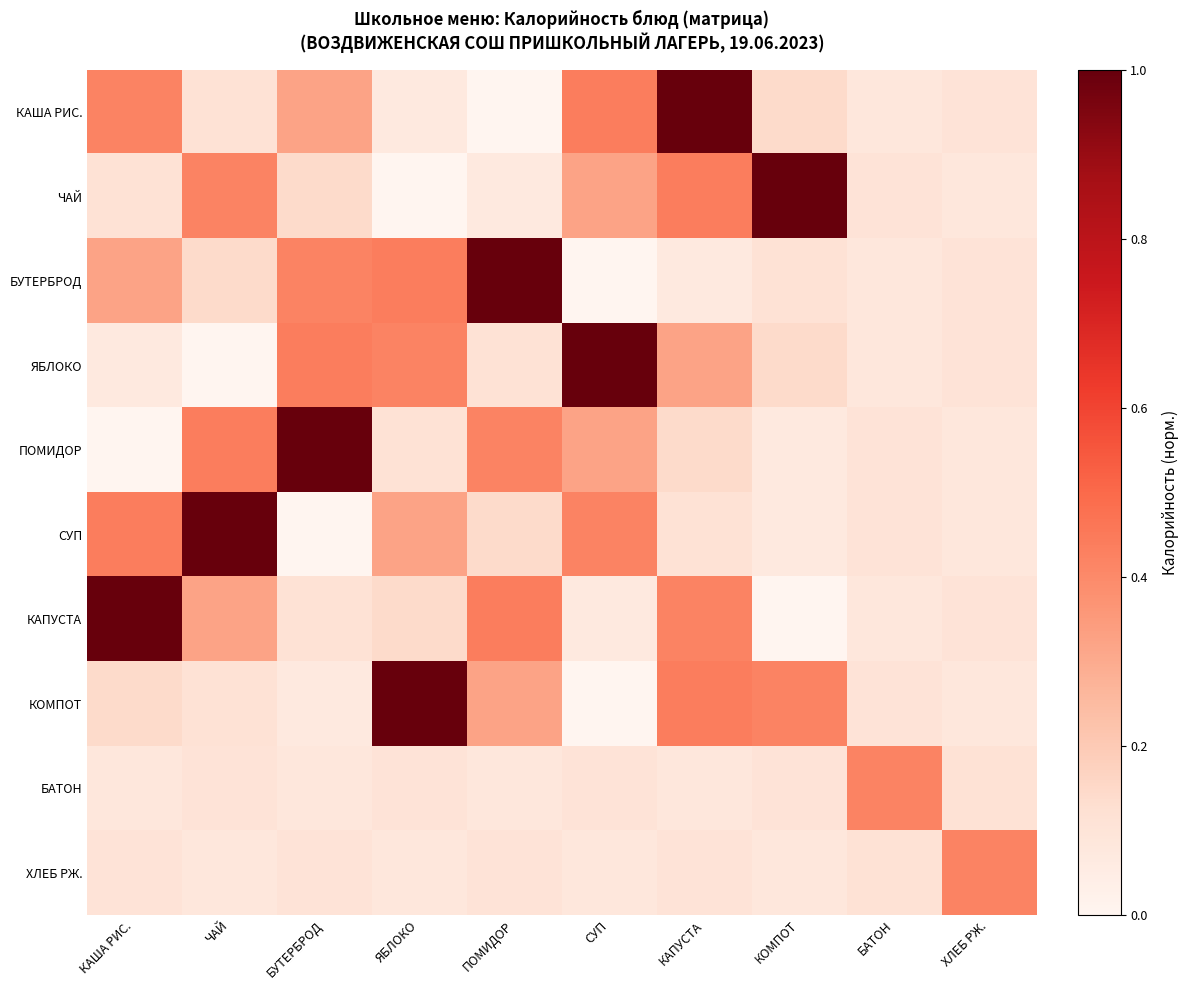

True or false: ЧАЙ has a value of 0.4 at КАПУСТА.

True